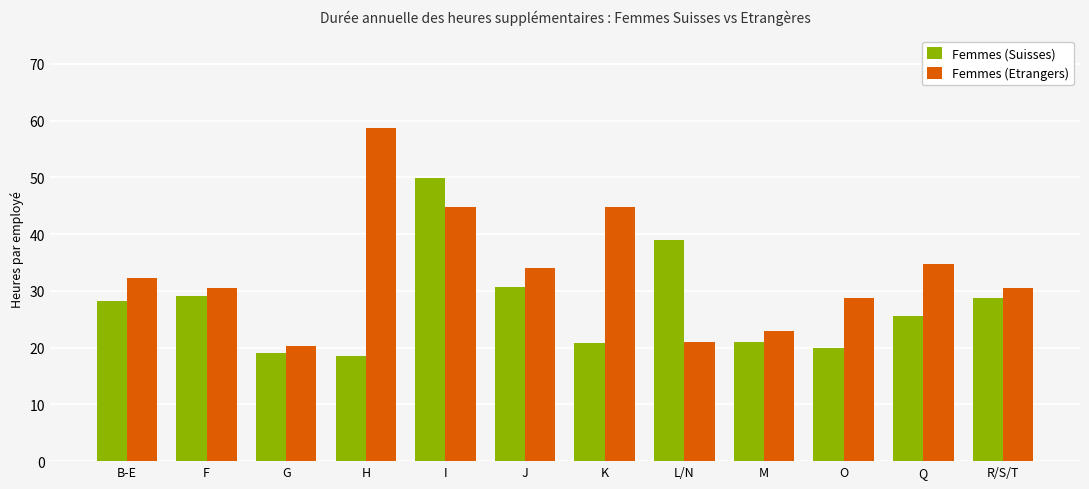

Rank the series by their average value, from lowest to highest.

Femmes (Suisses), Femmes (Etrangers)